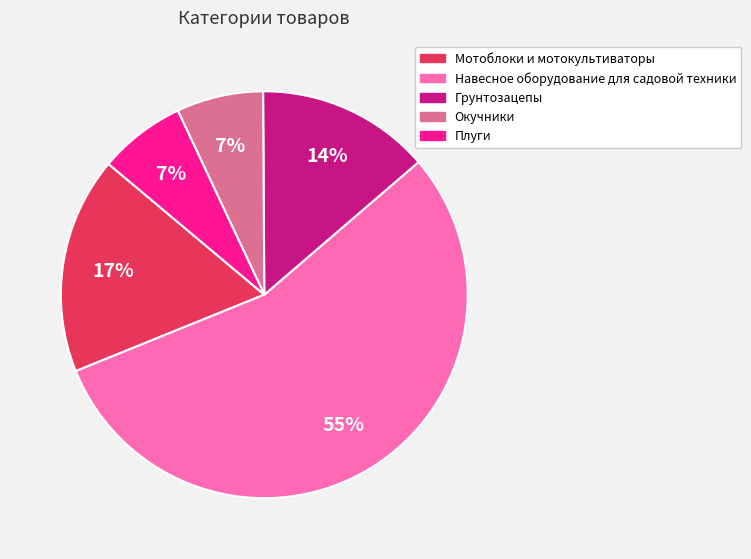

Which category accounts for the majority?

Навесное оборудование для садовой техники